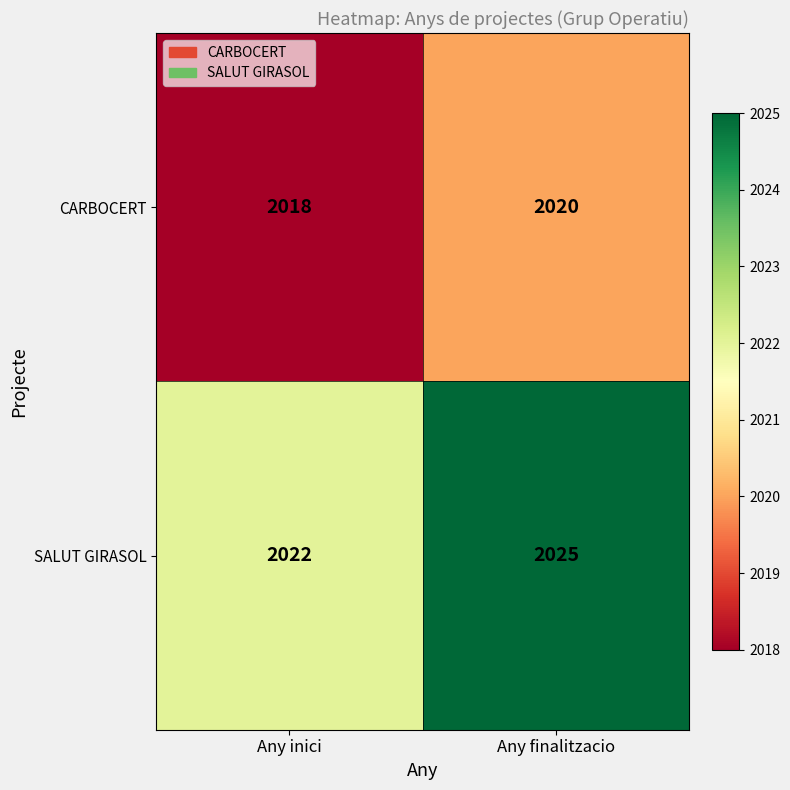

Reading left to right, transcribe all the data shown in this chart.

CARBOCERT: Any inici=2018	Any finalitzacio=2020
SALUT GIRASOL: Any inici=2022	Any finalitzacio=2025